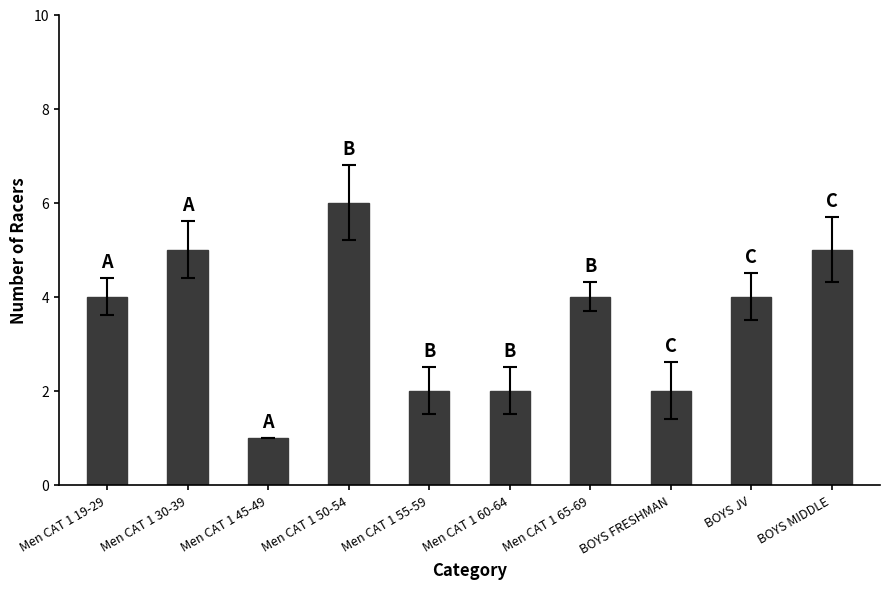

Are the bars horizontal?

No